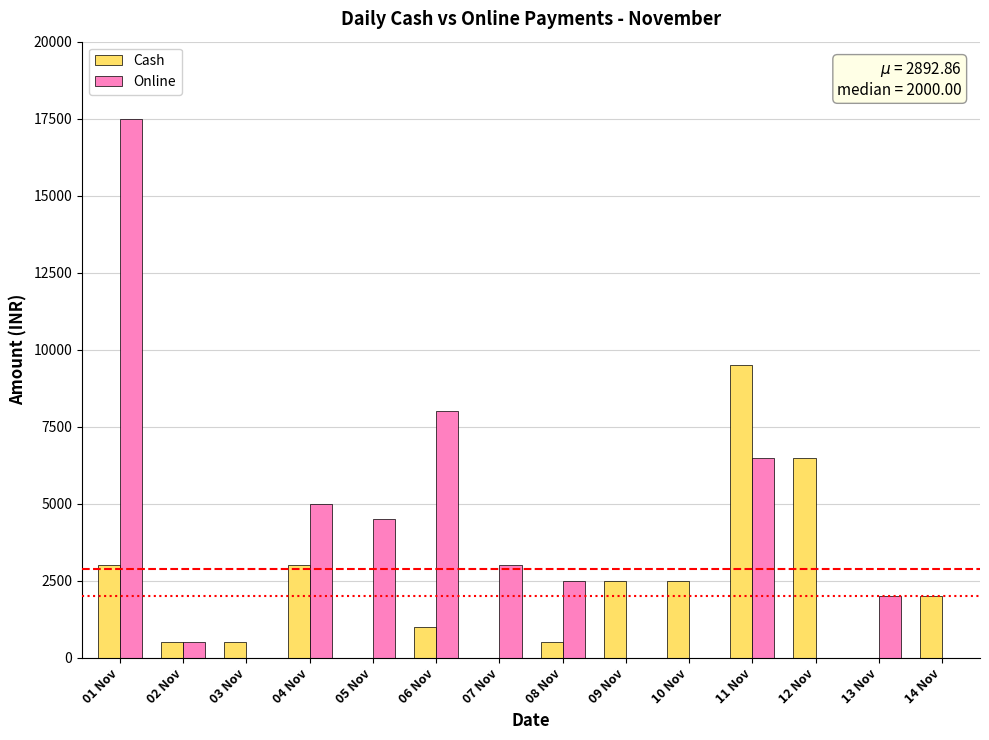

What are all the series names shown in the legend?

Cash, Online